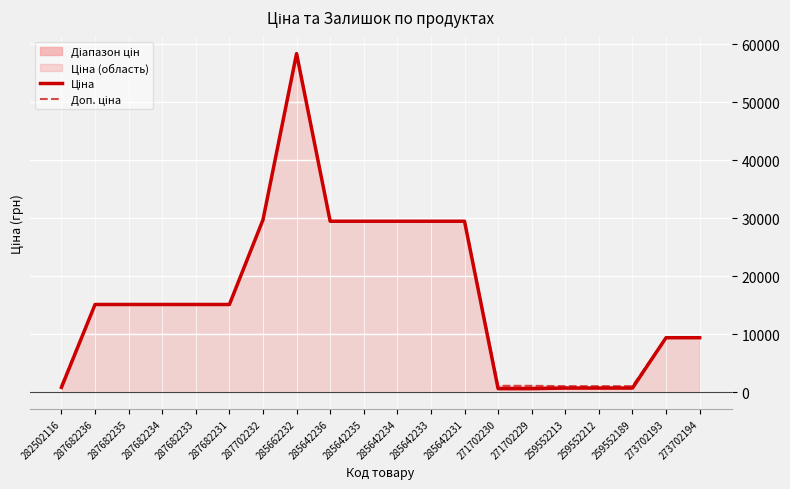

What is the label of the 2nd point from the right?

273702193